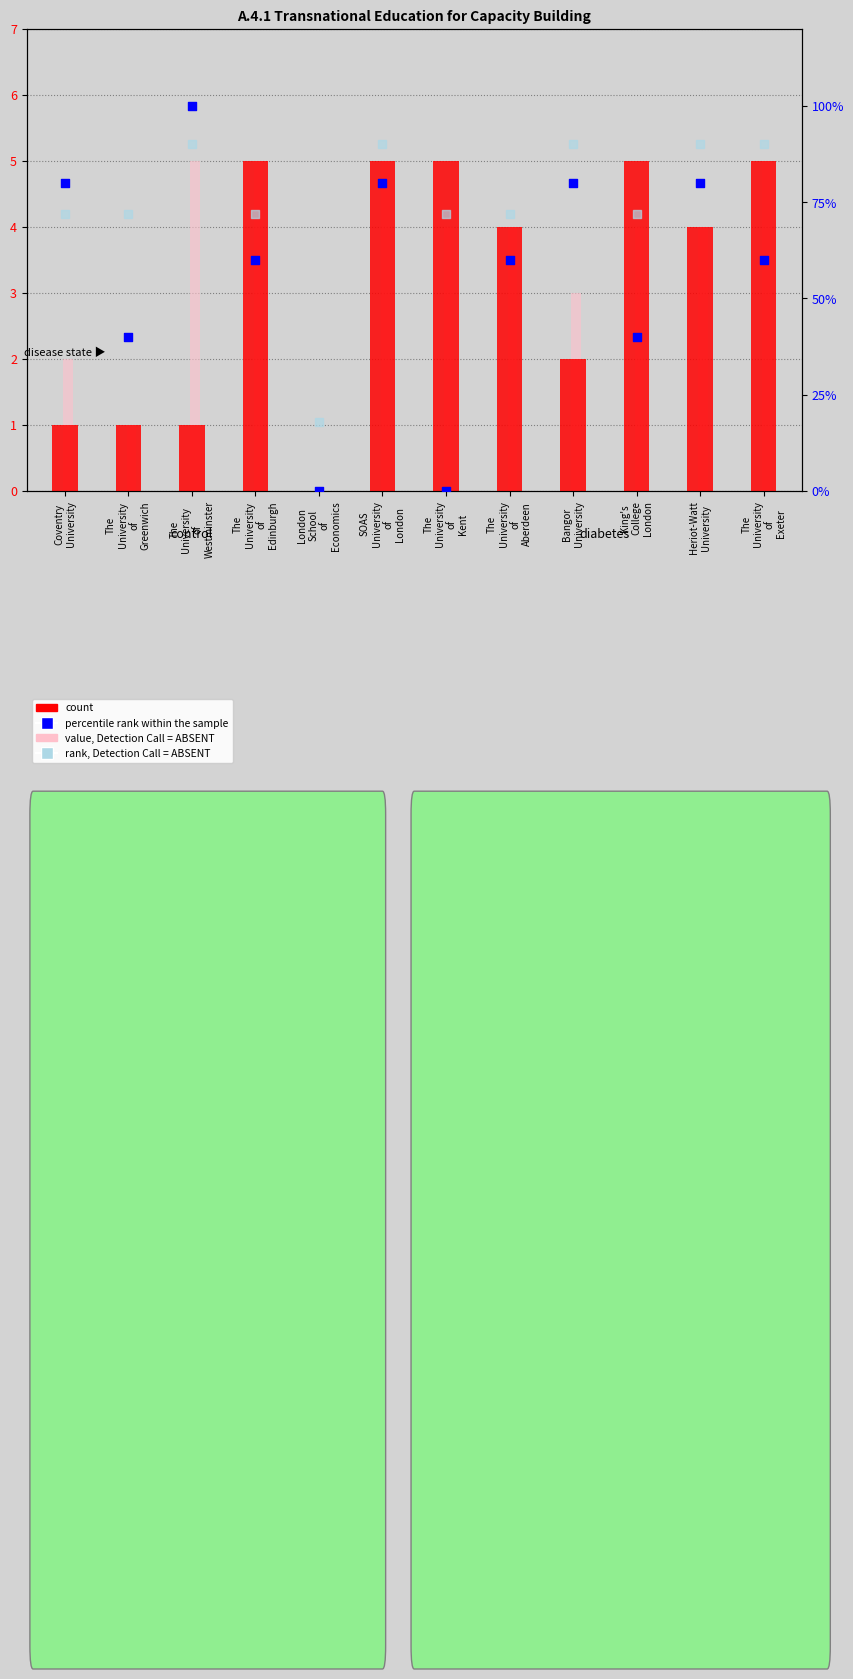

What is the change in value from The
University
of
Westminster to The
University
of
Edinburgh?

-40